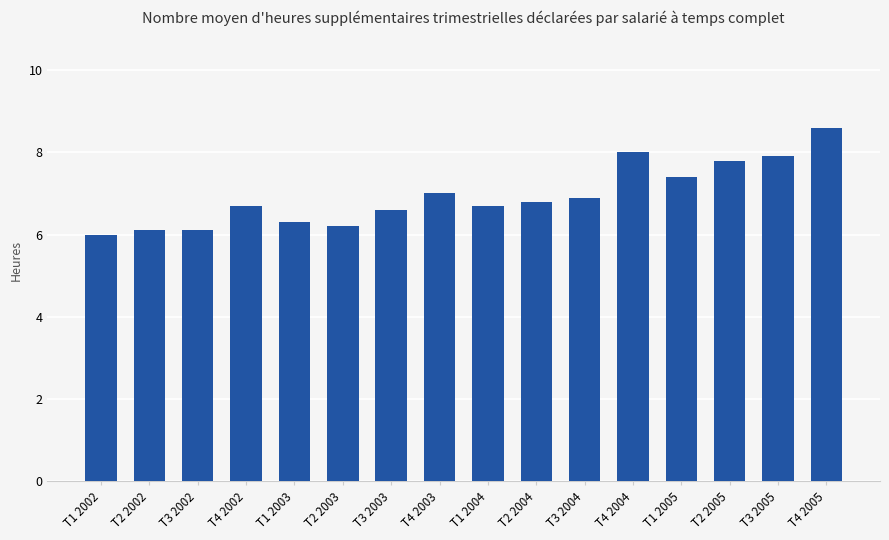

Reading left to right, list all the values displayed in this chart.

T1 2002=6.0	T2 2002=6.1	T3 2002=6.1	T4 2002=6.7	T1 2003=6.3	T2 2003=6.2	T3 2003=6.6	T4 2003=7.0	T1 2004=6.7	T2 2004=6.8	T3 2004=6.9	T4 2004=8.0	T1 2005=7.4	T2 2005=7.8	T3 2005=7.9	T4 2005=8.6